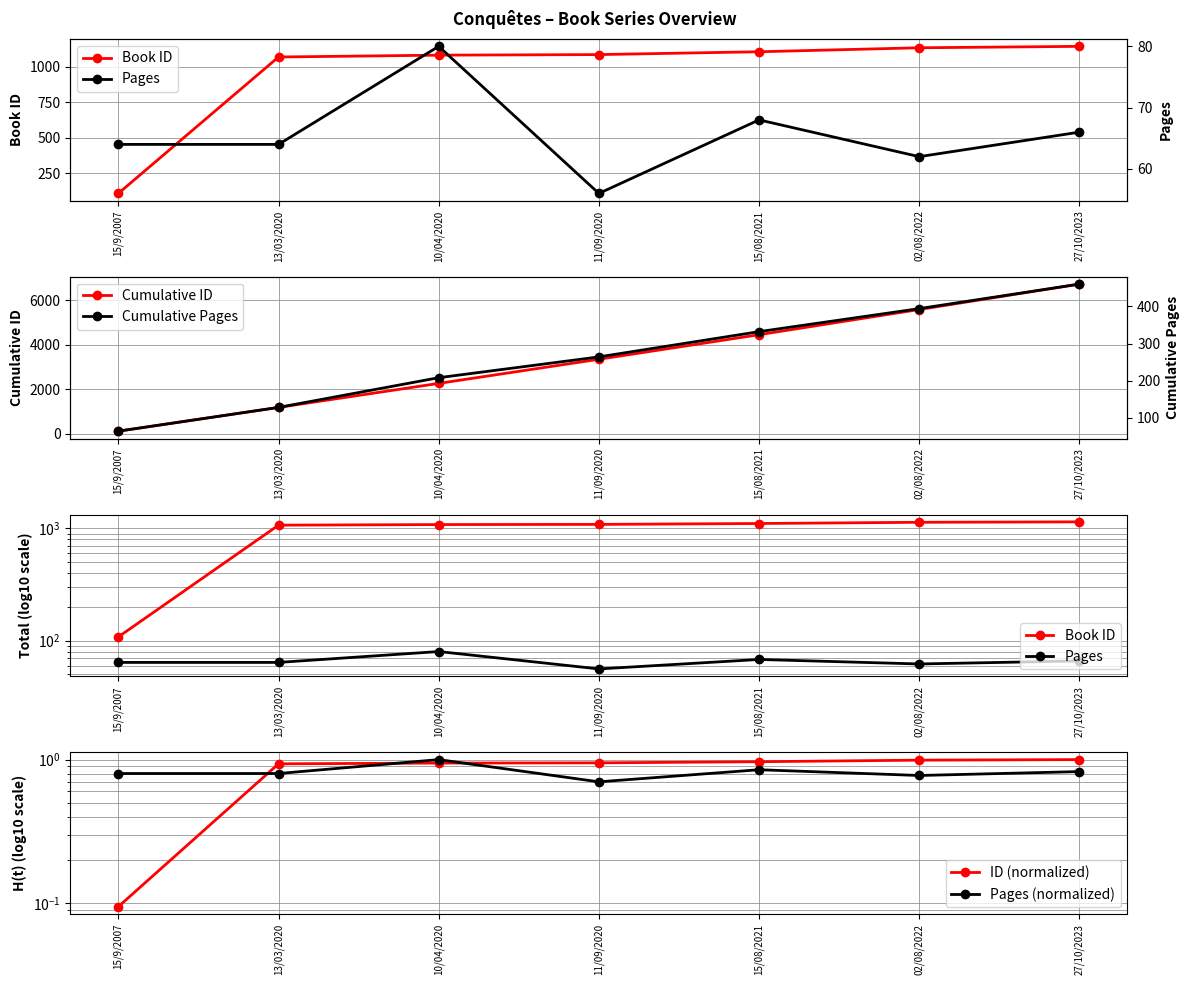

Reading left to right, what are all the values shown in this chart?

Book ID: 15/9/2007=108.0	13/03/2020=1069.0	10/04/2020=1082.0	11/09/2020=1086.0	15/08/2021=1106.0	02/08/2022=1134.0	27/10/2023=1144.0
Cumulative ID: 15/9/2007=108.0	13/03/2020=1177.0	10/04/2020=2259.0	11/09/2020=3345.0	15/08/2021=4451.0	02/08/2022=5585.0	27/10/2023=6729.0
Pages: 15/9/2007=64.0	13/03/2020=64.0	10/04/2020=80.0	11/09/2020=56.0	15/08/2021=68.0	02/08/2022=62.0	27/10/2023=66.0
ID (normalized): 15/9/2007=0.1	13/03/2020=0.9	10/04/2020=0.9	11/09/2020=0.9	15/08/2021=1.0	02/08/2022=1.0	27/10/2023=1.0
Pages (normalized): 15/9/2007=0.8	13/03/2020=0.8	10/04/2020=1.0	11/09/2020=0.7	15/08/2021=0.8	02/08/2022=0.8	27/10/2023=0.8
Cumulative Pages: 15/9/2007=64.0	13/03/2020=128.0	10/04/2020=208.0	11/09/2020=264.0	15/08/2021=332.0	02/08/2022=394.0	27/10/2023=460.0